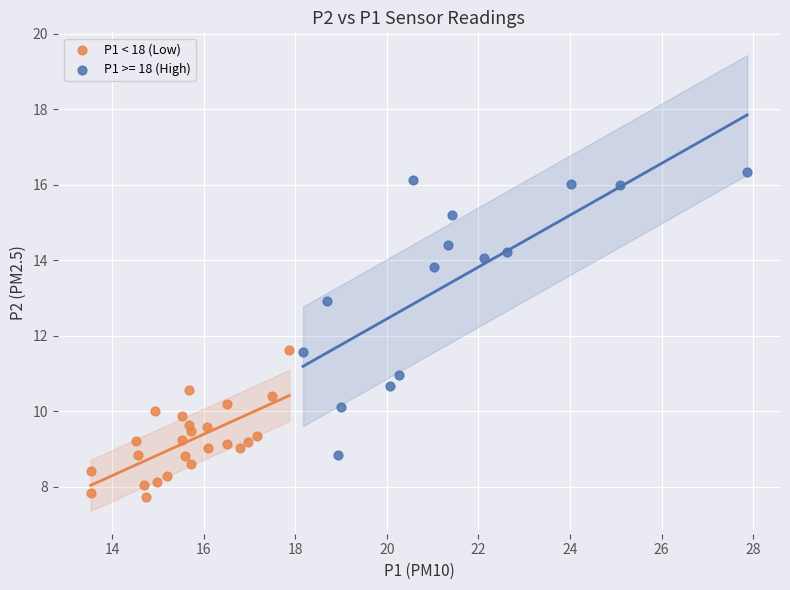

Which series contains the lowest Y value?

P1 < 18 (Low)